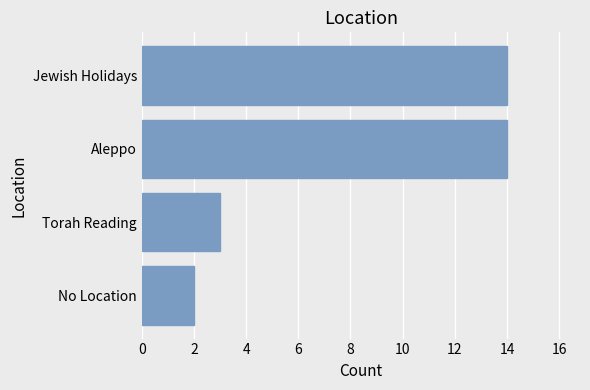

The value at Jewish Holidays is 14. True or false?

True